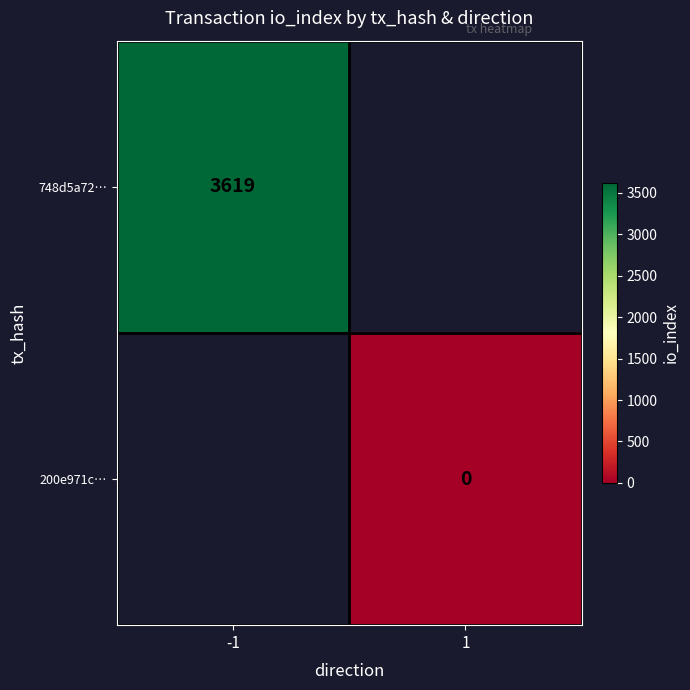

At which category does the chart reach its minimum across all series?

1